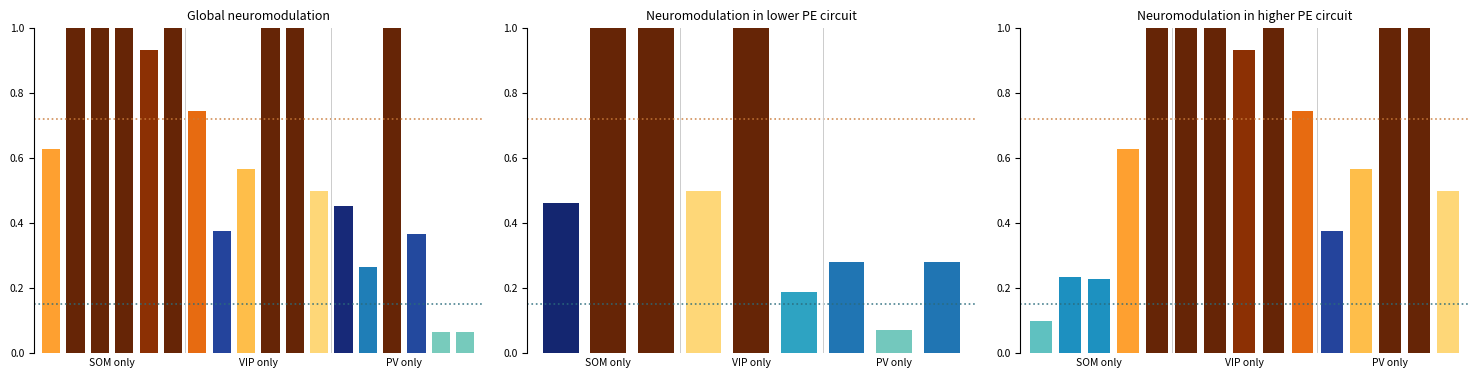

What is the greatest value displayed?

1.0